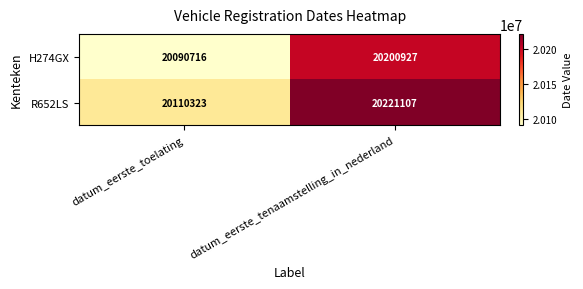

What is the sum of all H274GX values?

40291643